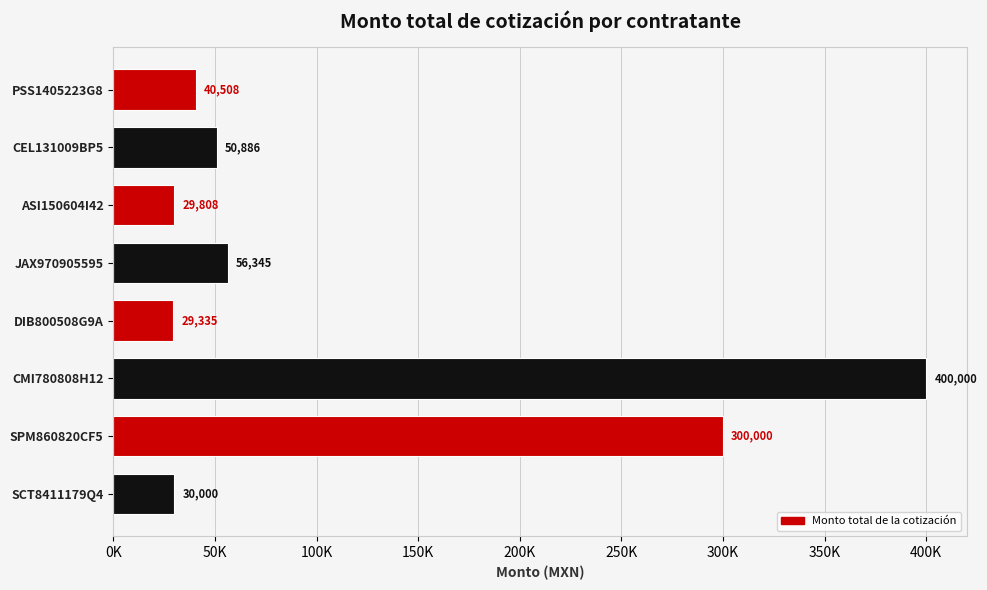

Does the chart contain any negative values?

No